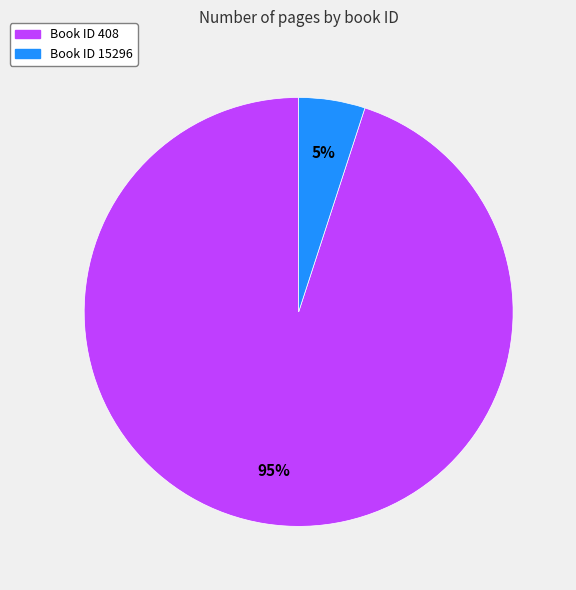

To the nearest percent, what is the difference between the largest and smallest slice percentages?

90%